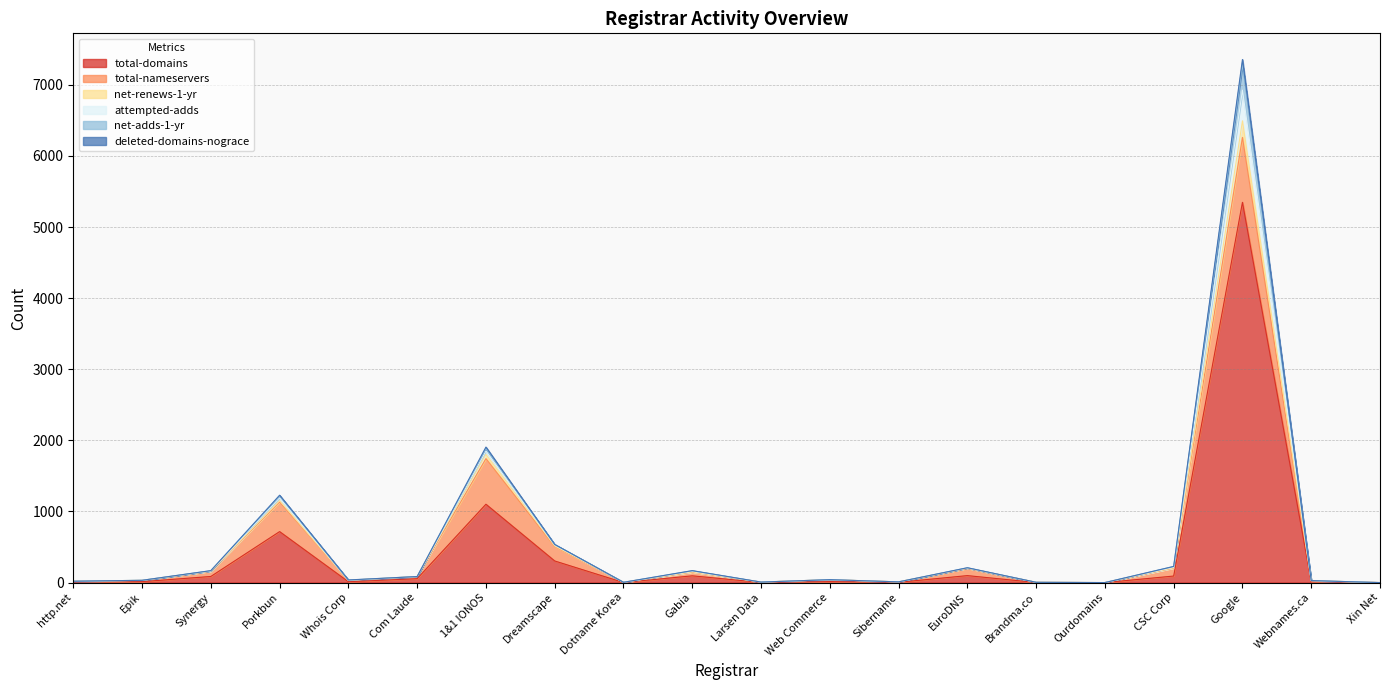

How many interior local valleys does the net-adds-1-yr series have?

5